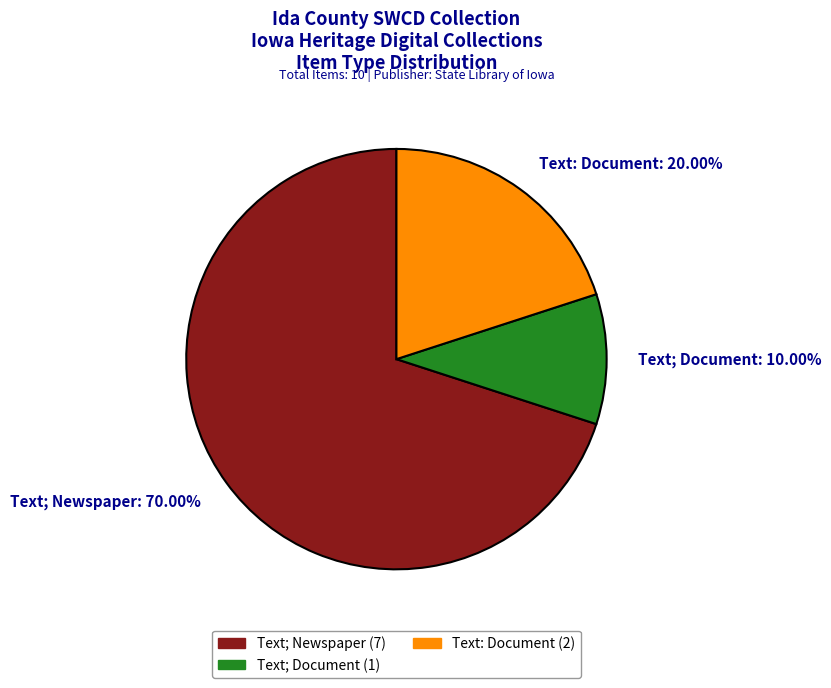

Which slice is the largest?

Text; Newspaper: 70.00%